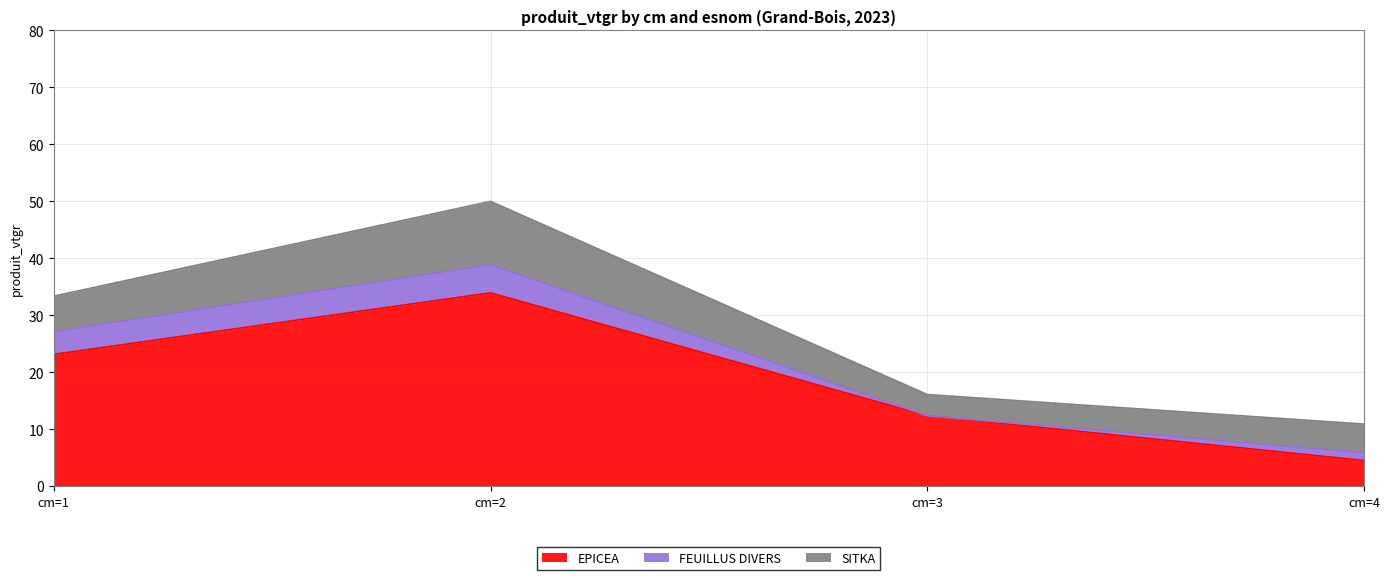

At which category is the sum across all series the highest?

cm=2